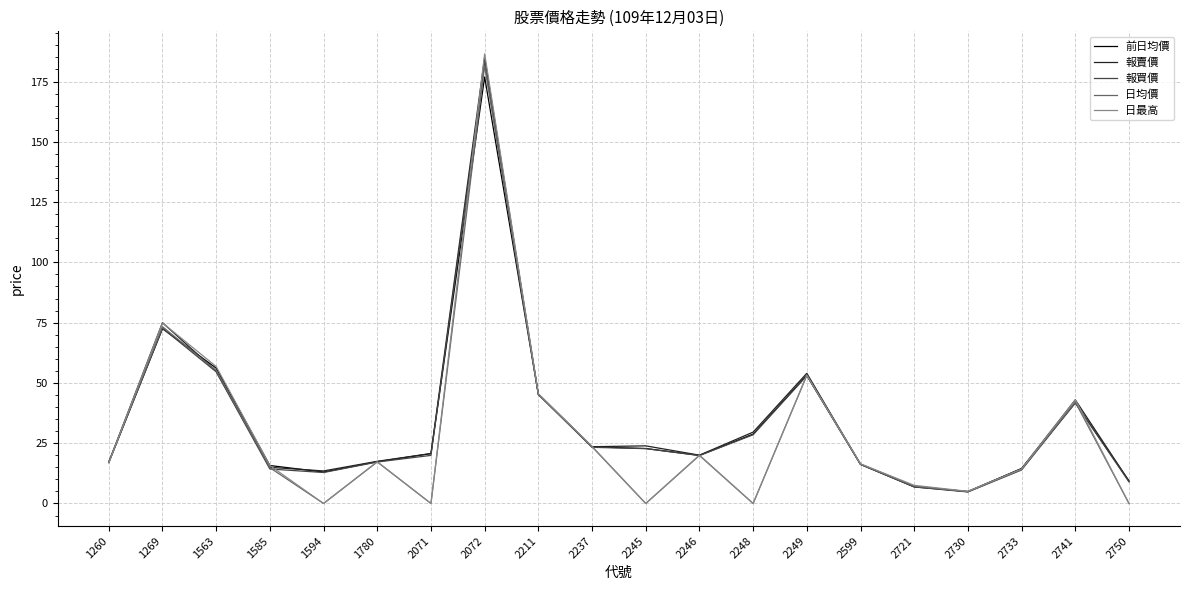

What is the average value of the 日均價 series?

29.3